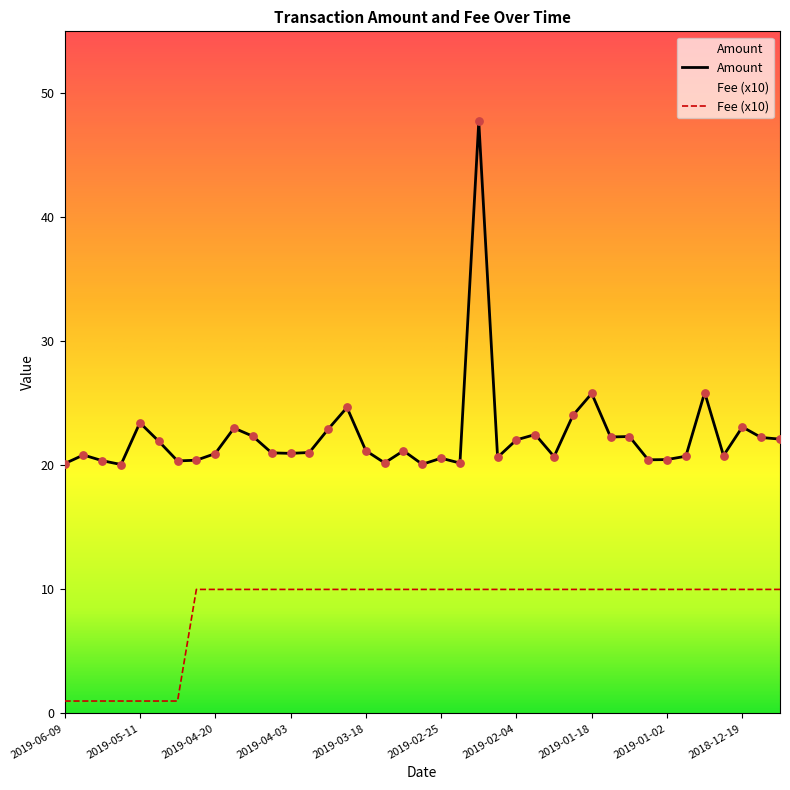

At how many categories does at least one series exceed 46?

1